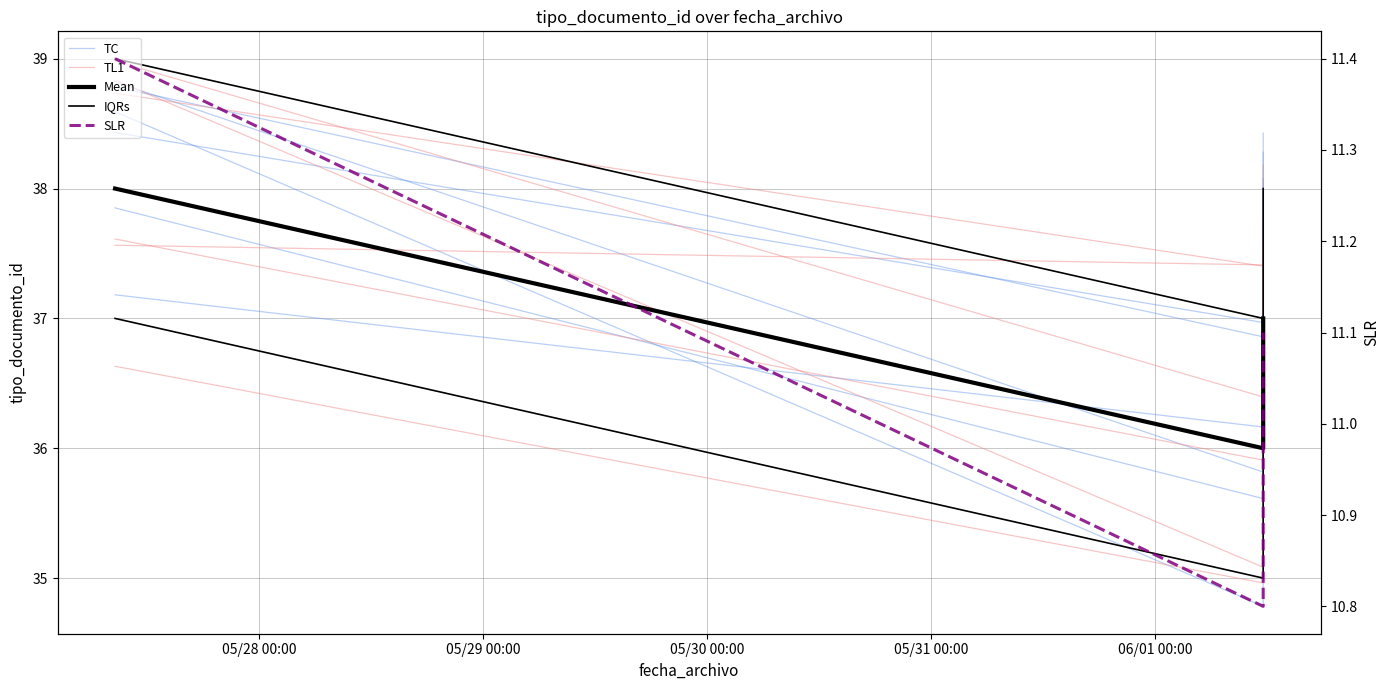

Does the chart have visible grid lines?

Yes